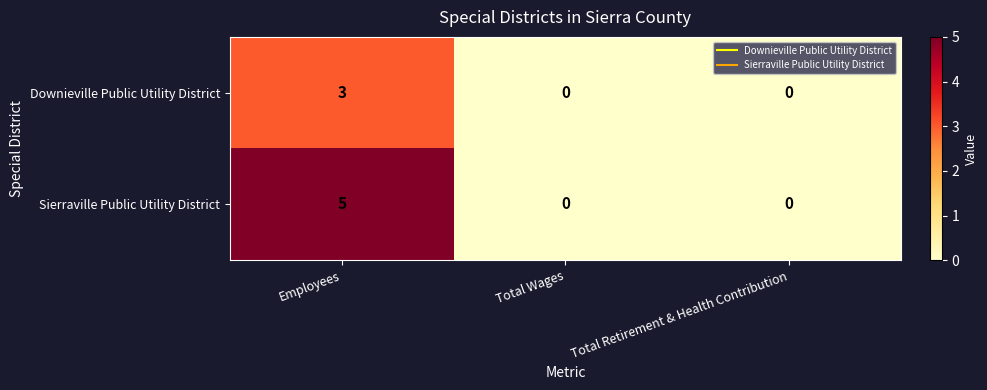

Rank the series by their average value, from highest to lowest.

Sierraville Public Utility District, Downieville Public Utility District